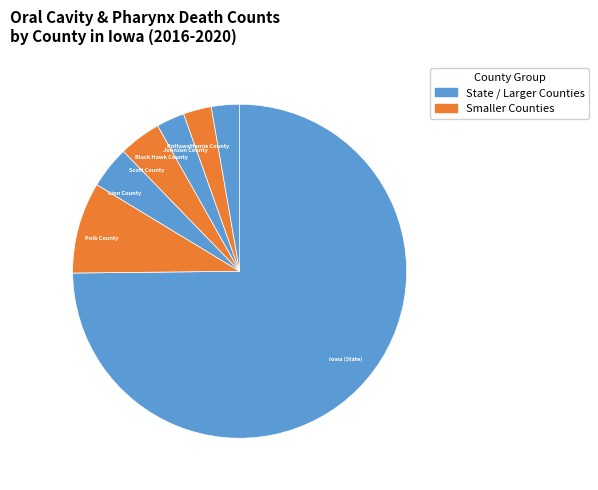

Between Pottawattamie County and Iowa (State), which is larger?

Iowa (State)